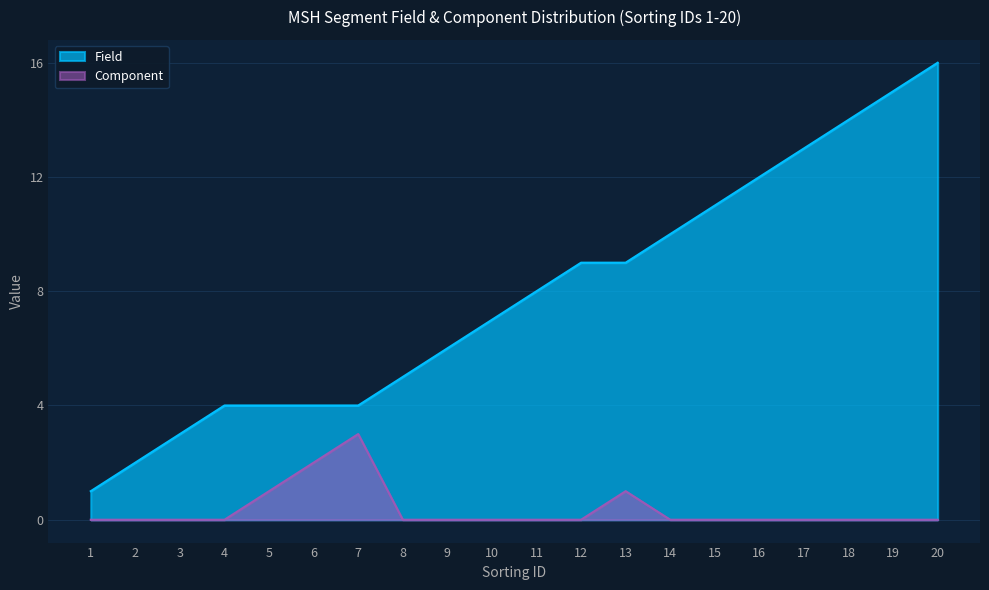

Rank the categories by Field value from highest to lowest.

20, 19, 18, 17, 16, 15, 14, 12, 13, 11, 10, 9, 8, 4, 5, 6, 7, 3, 2, 1